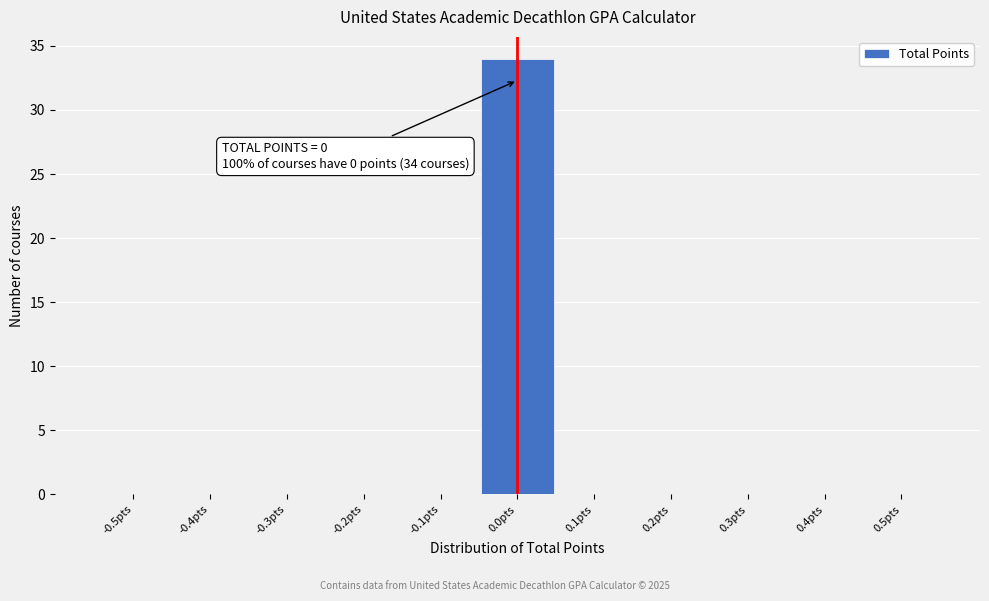

Reading left to right, what are all the values shown in this chart?

-0.5pts=0	-0.4pts=0	-0.3pts=0	-0.2pts=0	-0.1pts=0	0.0pts=34	0.1pts=0	0.2pts=0	0.3pts=0	0.4pts=0	0.5pts=0